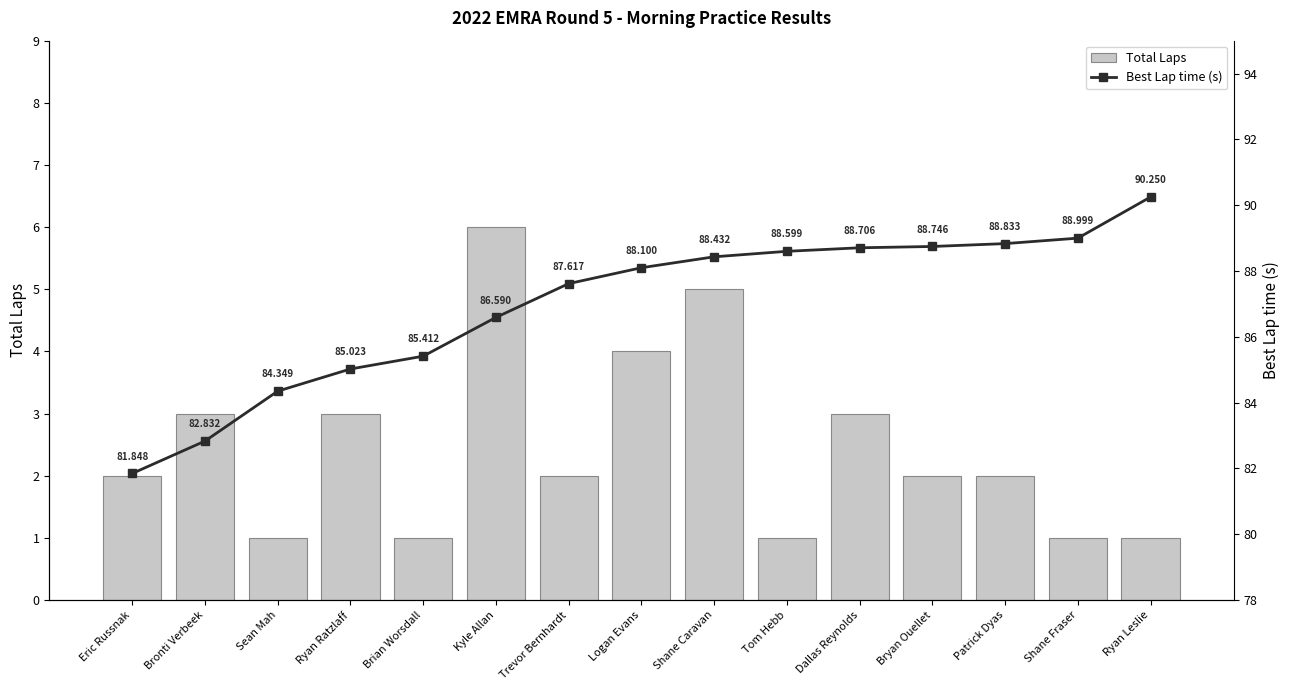

What is the total value across all series at Brian Worsdall?

86.4